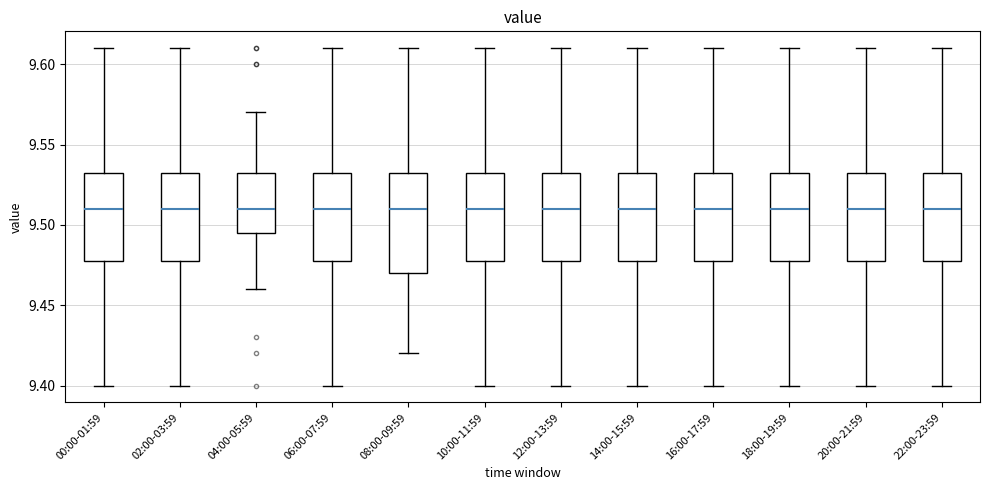

Comparing the boxes themselves (not the whiskers), which one is the tallest?

08:00-09:59